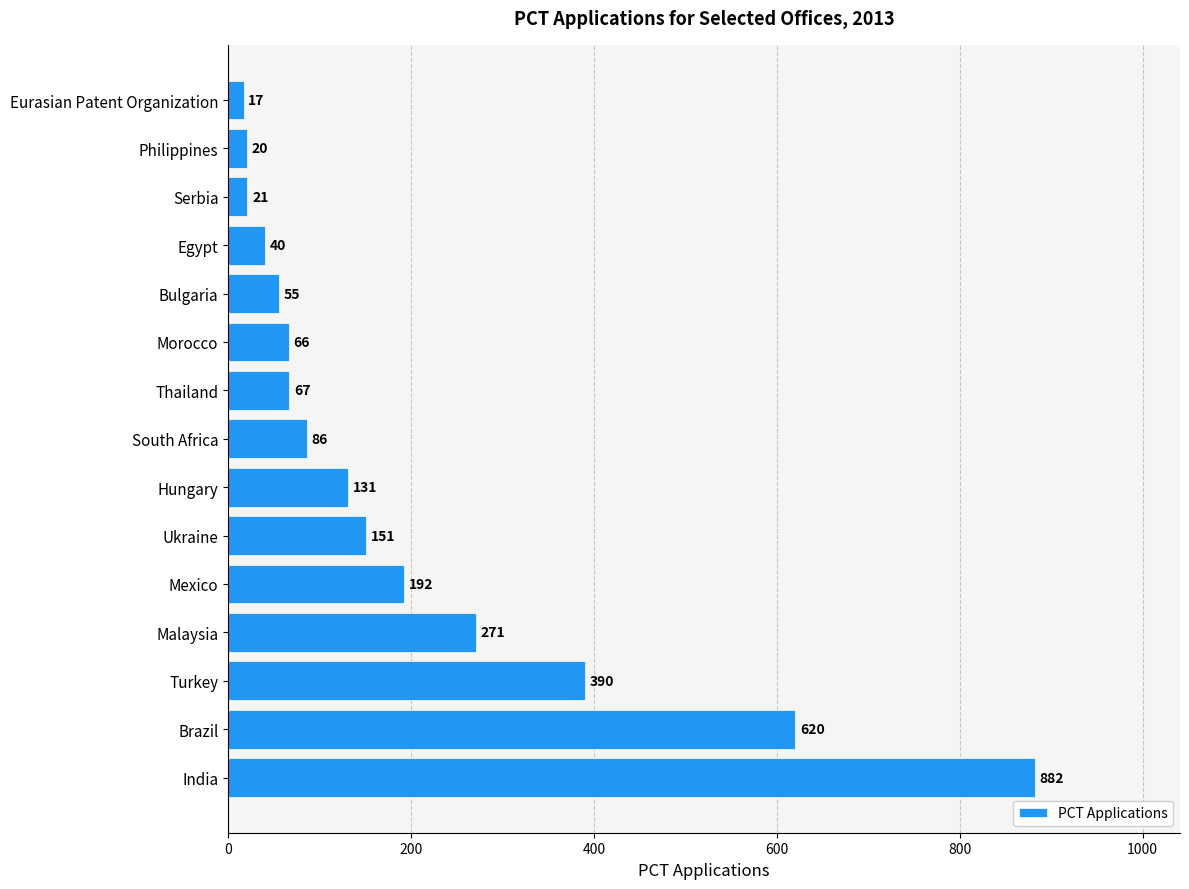

List the labels in order of value, largest first.

India, Brazil, Turkey, Malaysia, Mexico, Ukraine, Hungary, South Africa, Thailand, Morocco, Bulgaria, Egypt, Serbia, Philippines, Eurasian Patent Organization